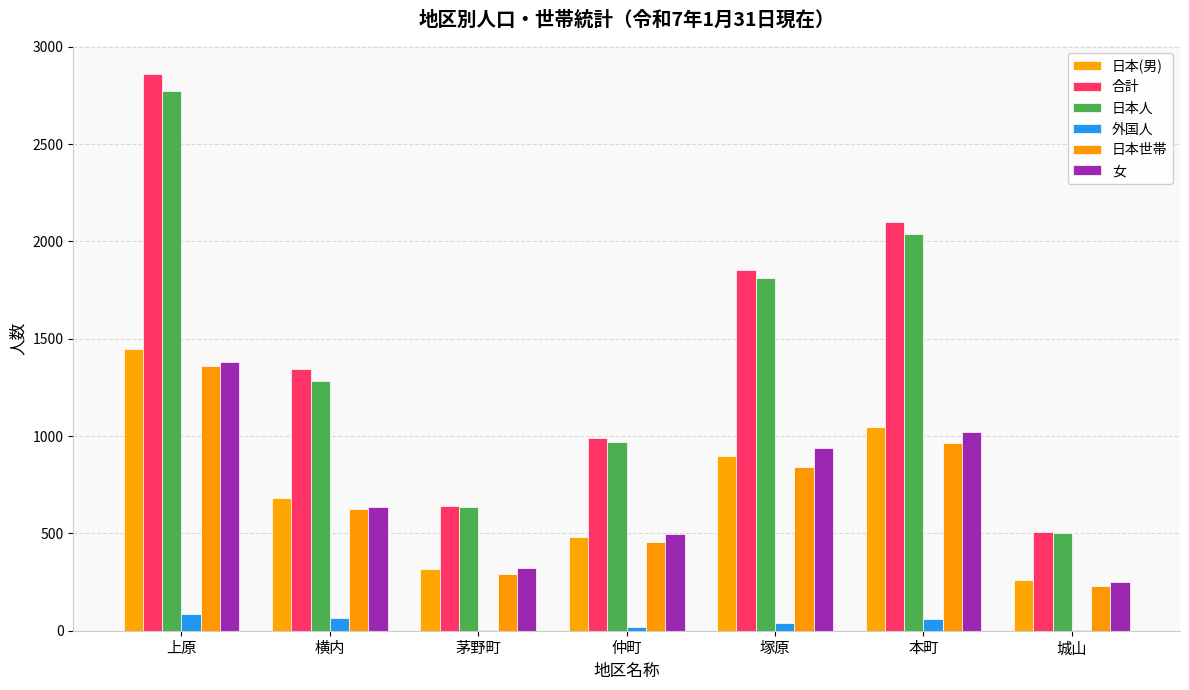

Reading right to left, what are all the values shown in this chart?

日本(男): 259	1045	898	483	316	680	1446
合計: 507	2099	1855	988	641	1346	2860
日本人: 504	2039	1813	971	635	1282	2774
外国人: 3	60	42	17	6	64	86
日本世帯: 230	964	841	455	293	623	1362
女: 248	1023	937	496	321	638	1378